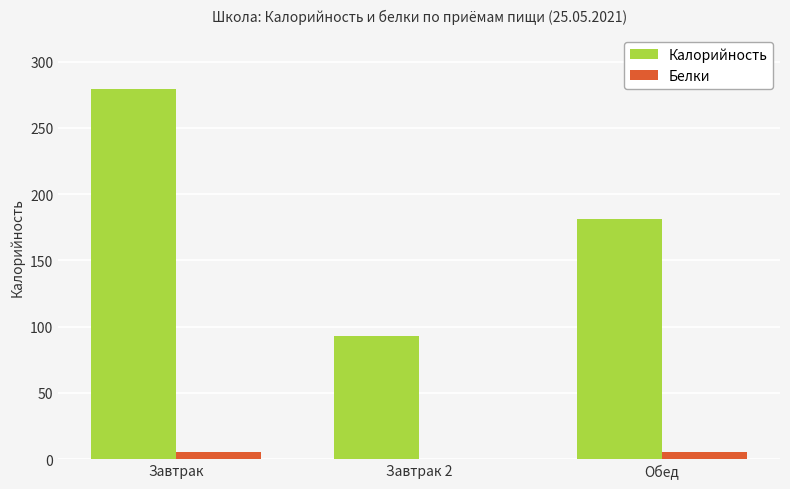

Are the bars grouped side by side (vs. stacked)?

Yes